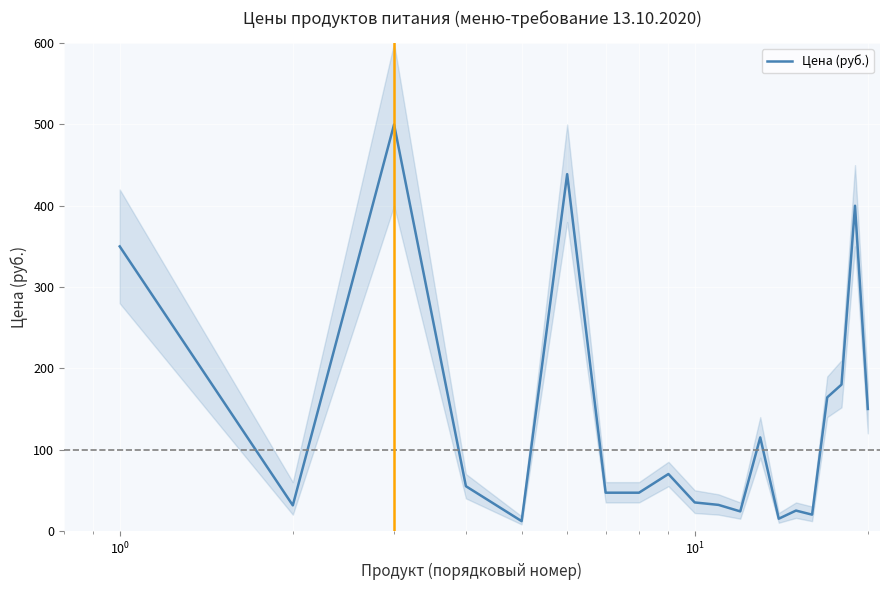

How many interior local valleys (lower than both neighbors) does the data have?

5